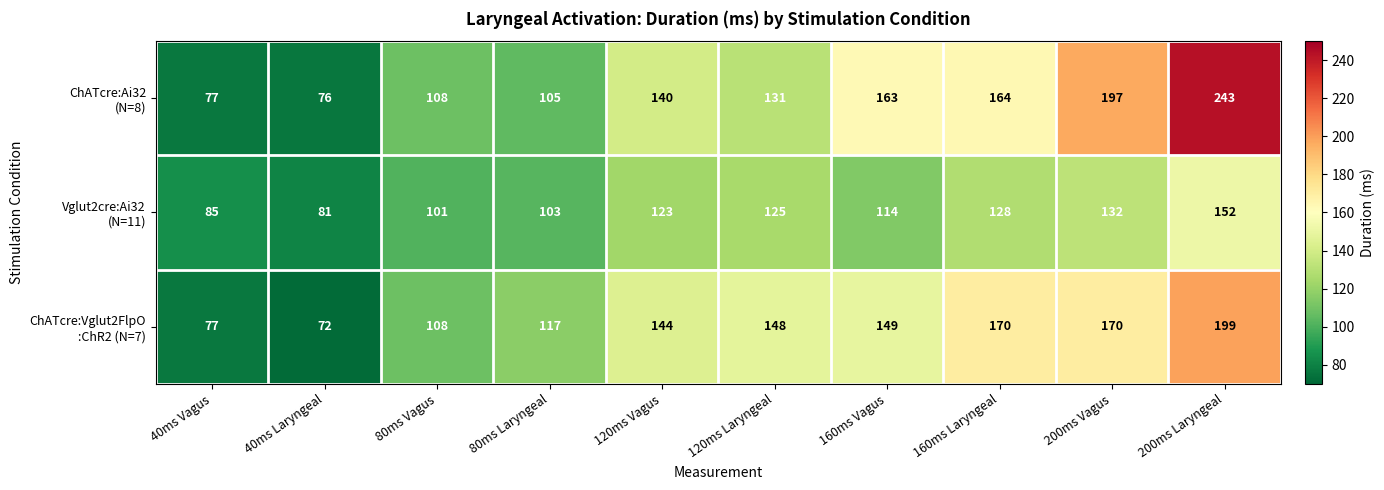

What is the difference between the highest and lowest values at 200ms Vagus?

65